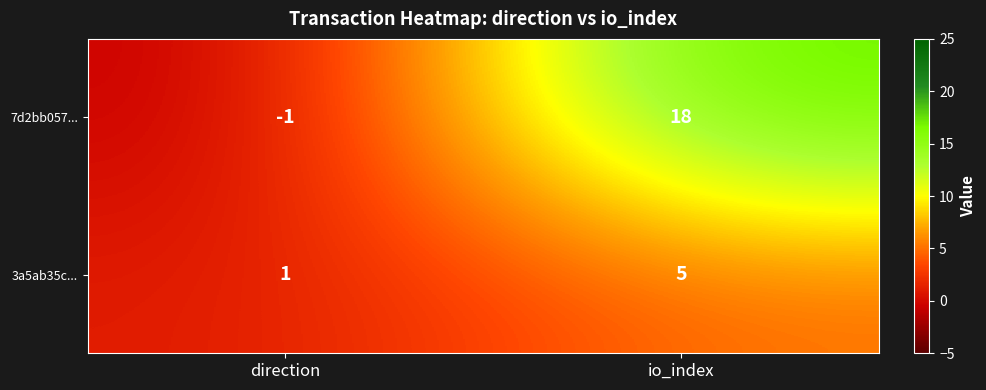

Reading left to right, extract all data points from this chart.

7d2bb057...: direction=-1	io_index=18
3a5ab35c...: direction=1	io_index=5